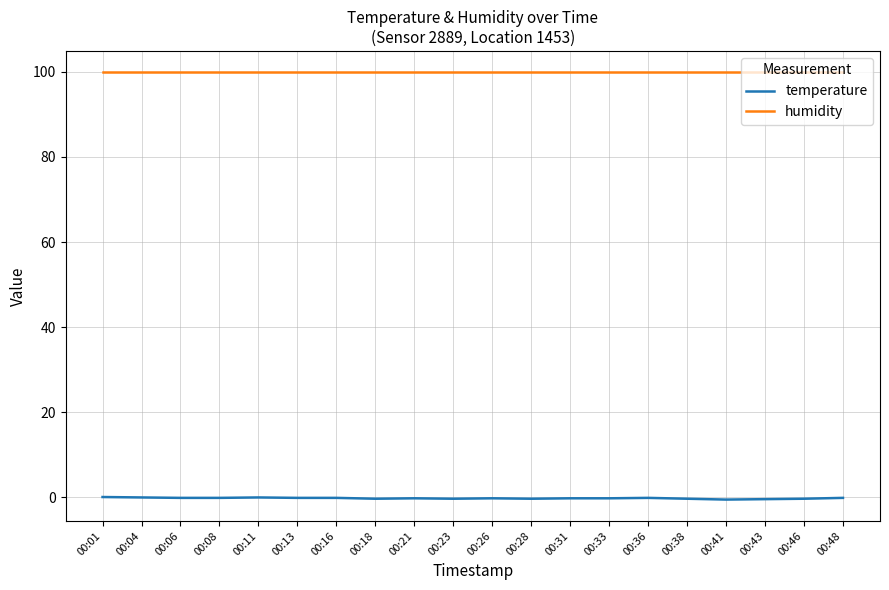

The value of humidity at 00:28 is 66.7. True or false?

False